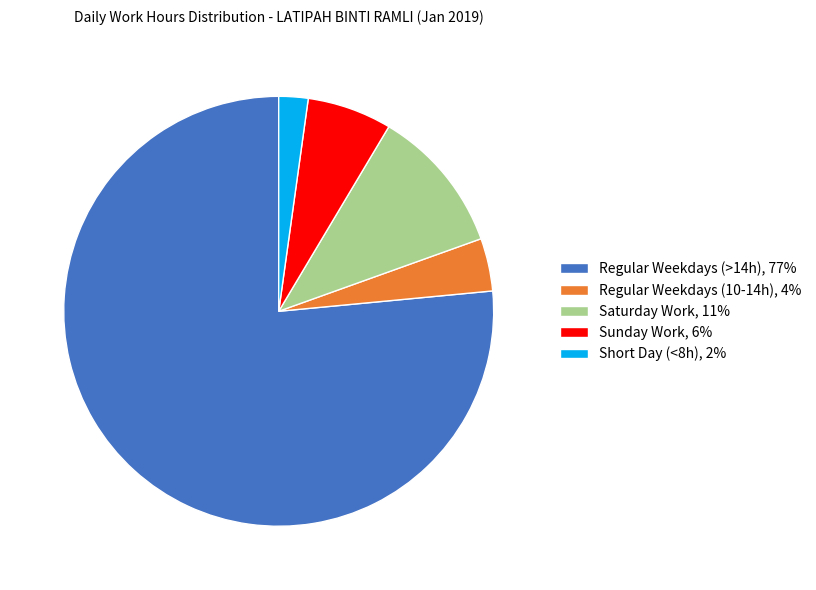

Does any single category account for the majority?

Yes